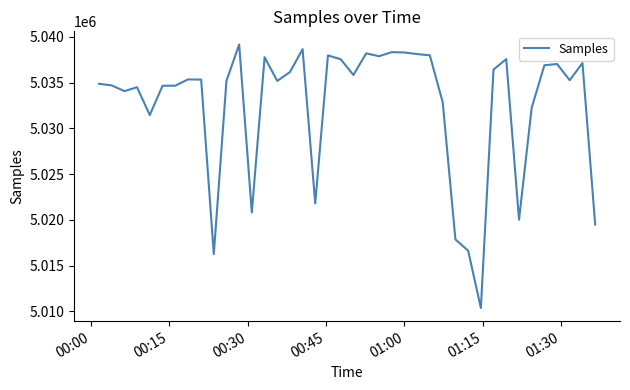

What is the difference between the maximum and minimum values?

28789